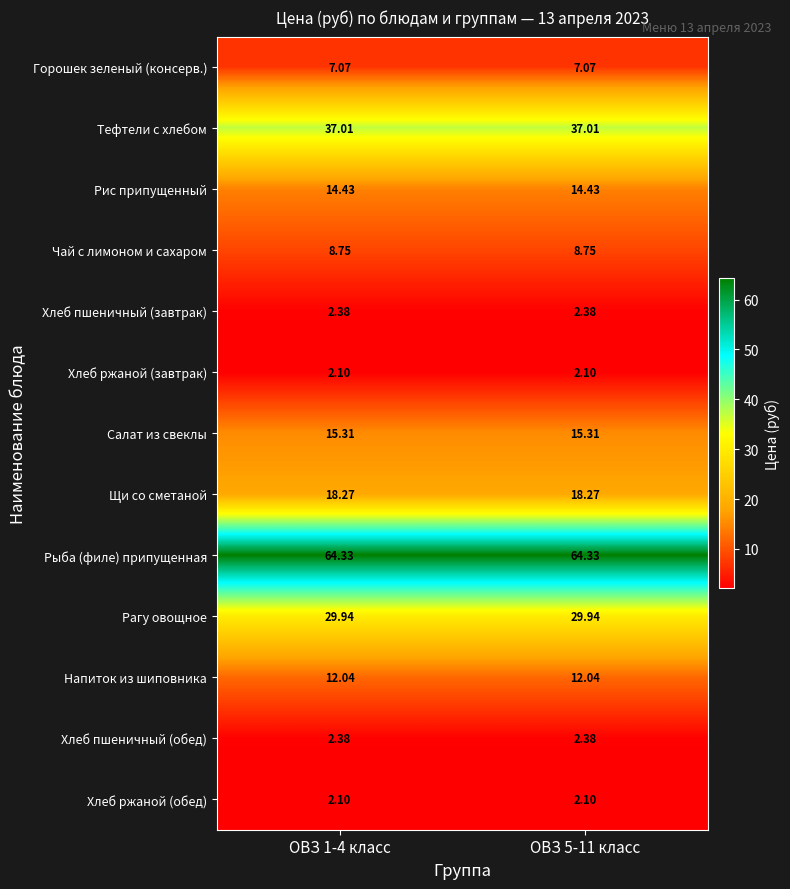

Is the value of Напиток из шиповника at ОВЗ 1-4 класс greater than the value of Рагу овощное at ОВЗ 1-4 класс?

No